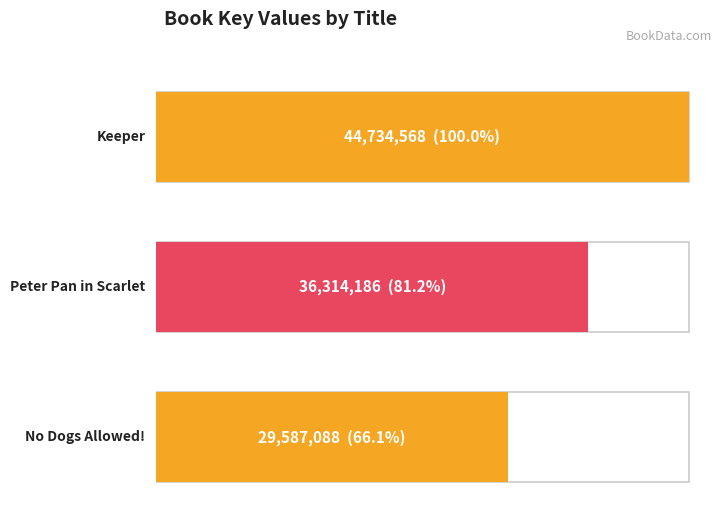

At which label does the data first exceed 36314186?

Keeper